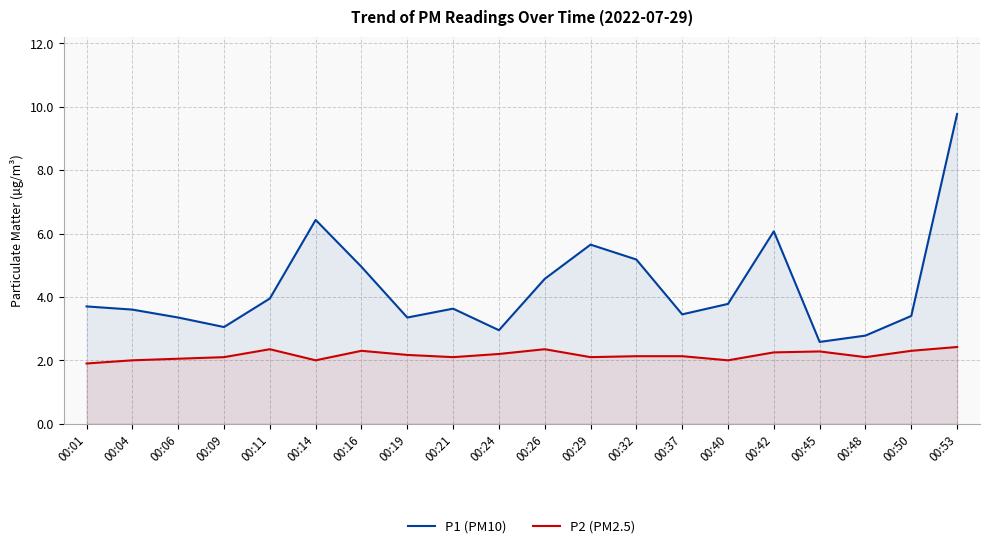

At which label is P2 (PM2.5) closest to 2?

00:04